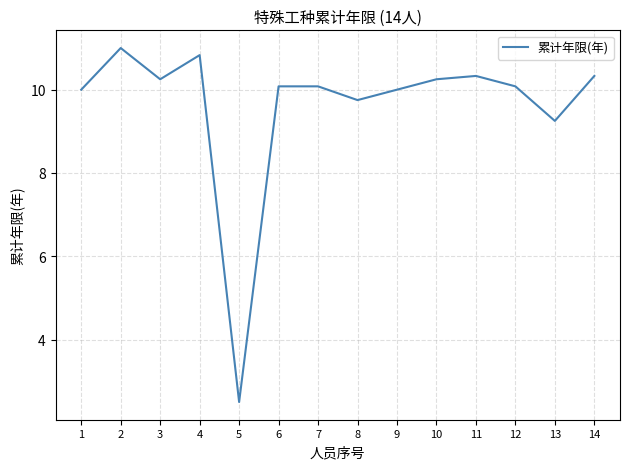

What is the difference between the maximum and minimum values?

8.5